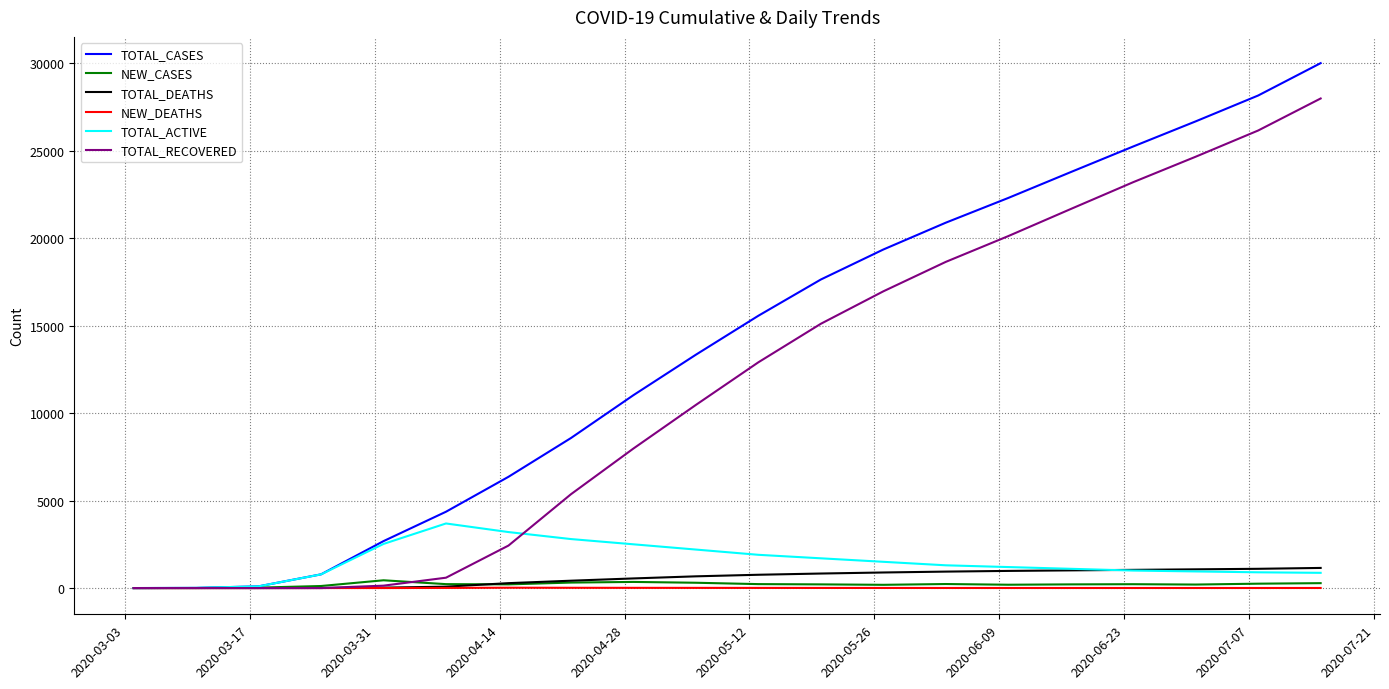

Which series has the largest range (max minus min)?

TOTAL_CASES